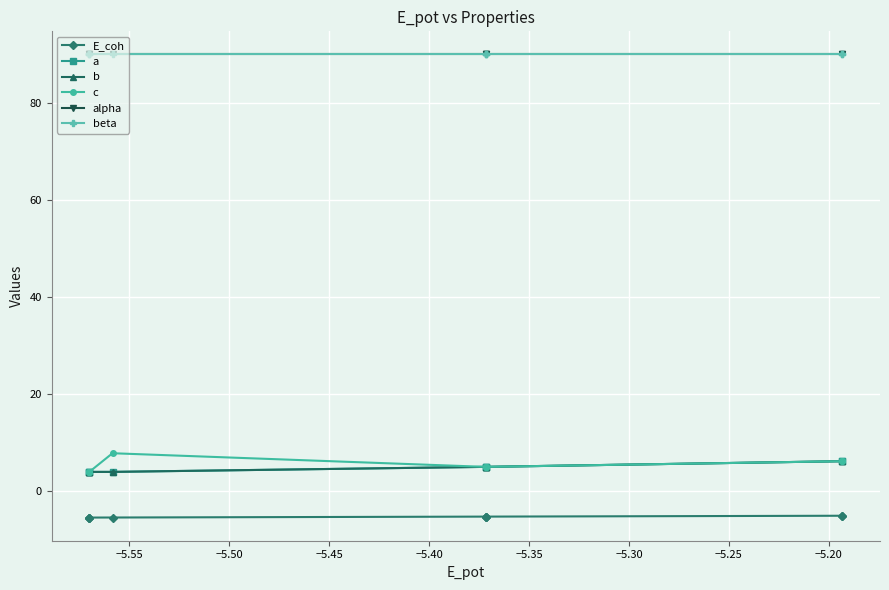

Which series changed the most between −5.50 and −5.45?

c